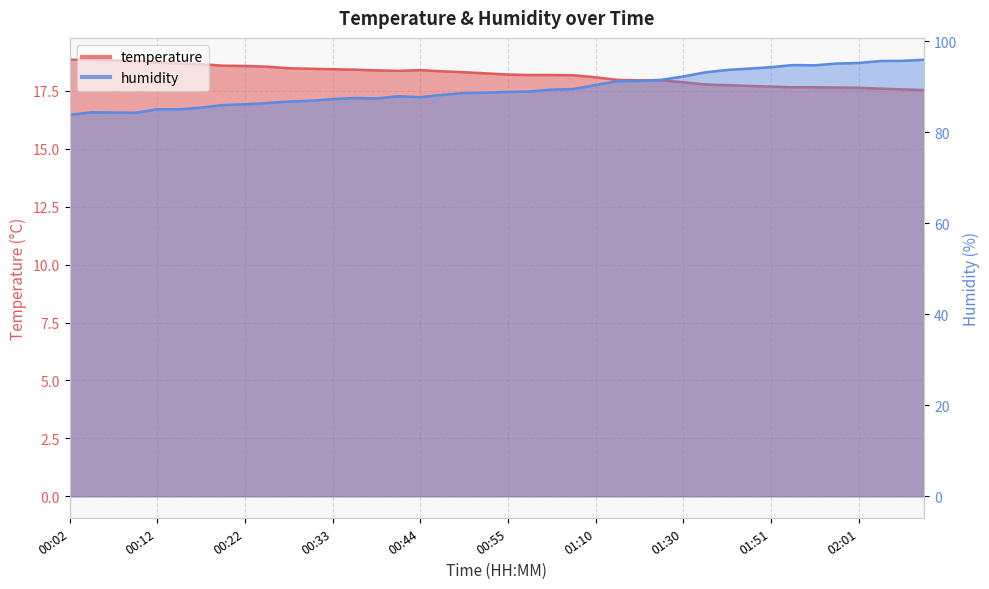

True or false: temperature and humidity cross at least once.

False